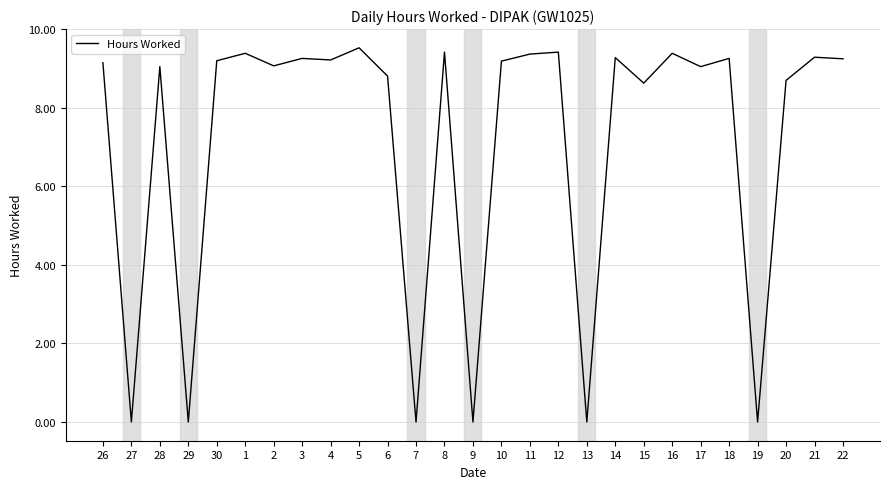

Is it true that the value at 19 is 0.0?

True